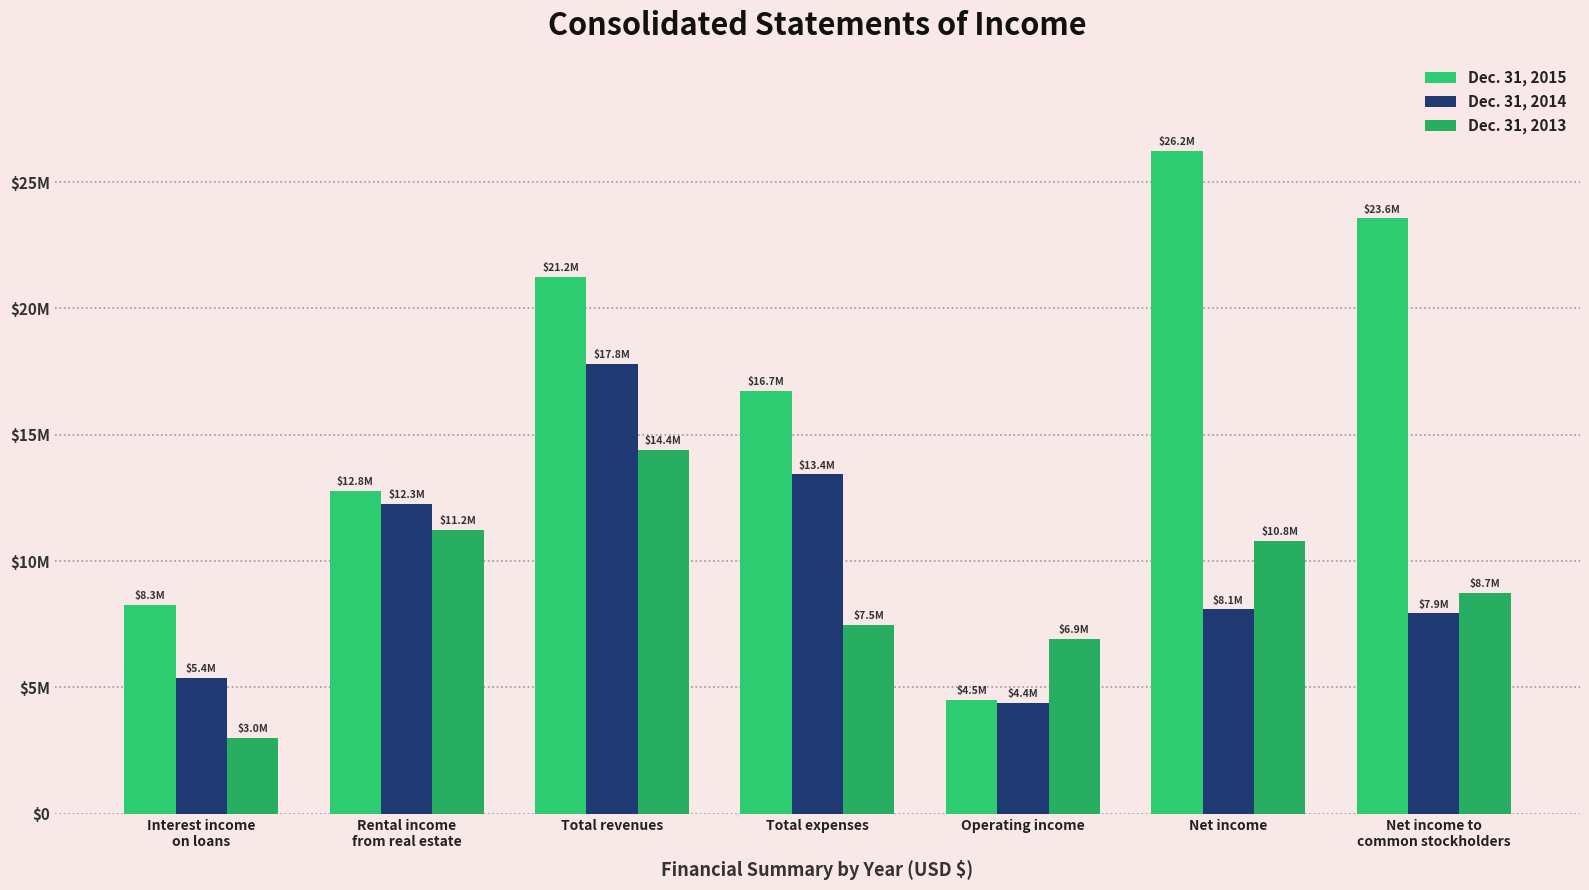

Where does the Dec. 31, 2015 series first go above 16732329?

Total revenues